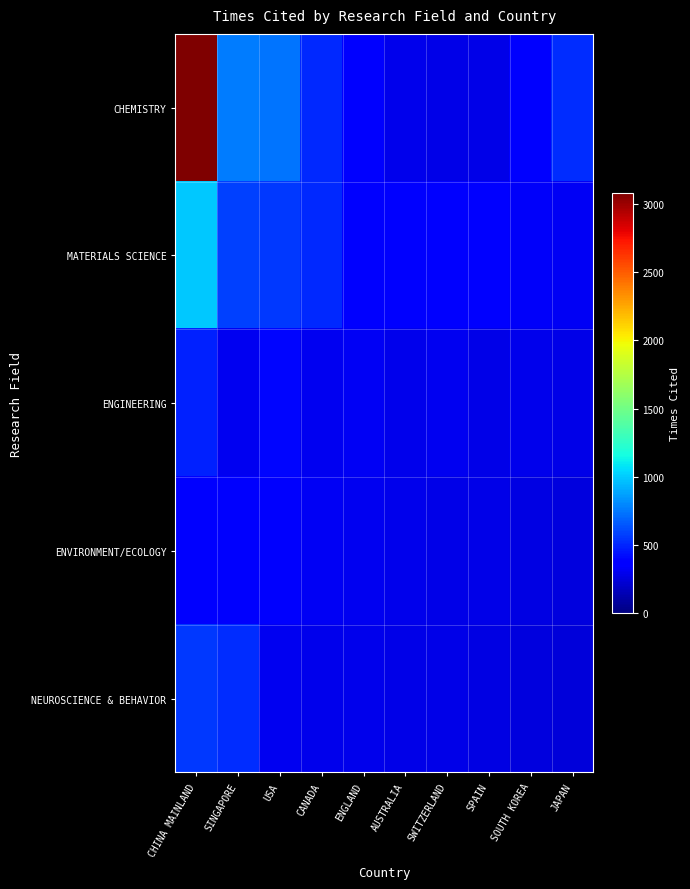

Reading right to left, list all the values displayed in this chart.

CHEMISTRY: JAPAN=518	SOUTH KOREA=356	SPAIN=286	SWITZERLAND=286	AUSTRALIA=292	ENGLAND=387	CANADA=514	USA=736	SINGAPORE=765	CHINA MAINLAND=3079
MATERIALS SCIENCE: JAPAN=314	SOUTH KOREA=334	SPAIN=365	SWITZERLAND=367	AUSTRALIA=371	ENGLAND=380	CANADA=516	USA=565	SINGAPORE=582	CHINA MAINLAND=992
ENGINEERING: JAPAN=286	SOUTH KOREA=292	SPAIN=286	SWITZERLAND=308	AUSTRALIA=300	ENGLAND=320	CANADA=307	USA=403	SINGAPORE=308	CHINA MAINLAND=488
ENVIRONMENT/ECOLOGY: JAPAN=260	SOUTH KOREA=270	SPAIN=280	SWITZERLAND=286	AUSTRALIA=292	ENGLAND=306	CANADA=323	USA=338	SINGAPORE=346	CHINA MAINLAND=349
NEUROSCIENCE & BEHAVIOR: JAPAN=250	SOUTH KOREA=260	SPAIN=270	SWITZERLAND=280	AUSTRALIA=286	ENGLAND=292	CANADA=300	USA=306	SINGAPORE=527	CHINA MAINLAND=556